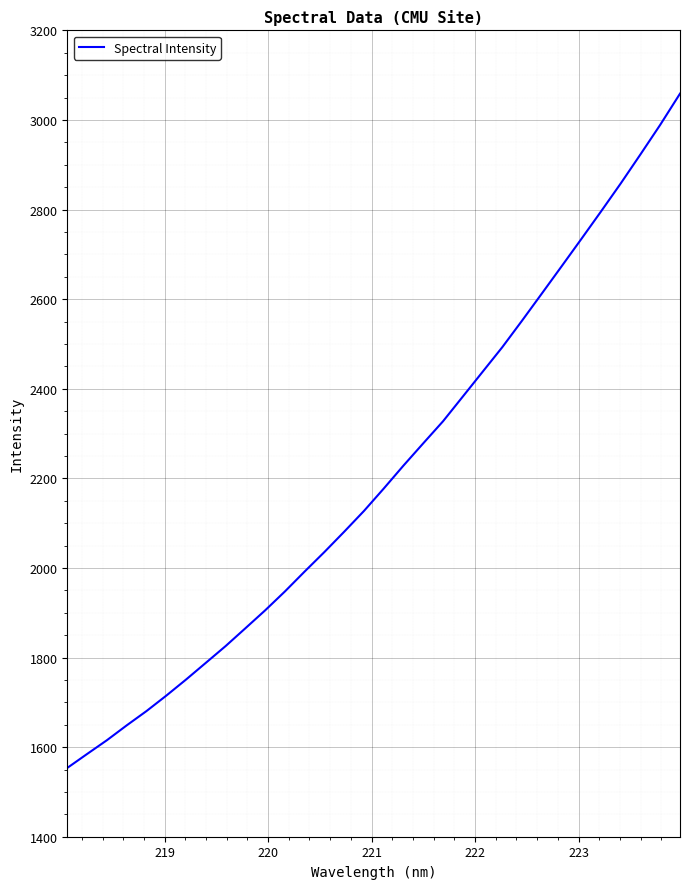

How many lines are shown in the chart?

1